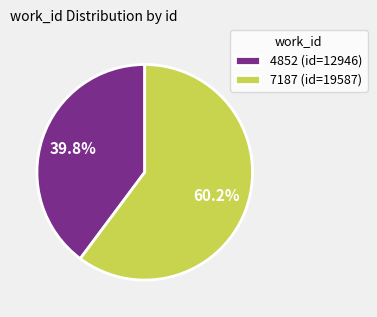

To the nearest percent, what percentage of the pie is 4852?

40%